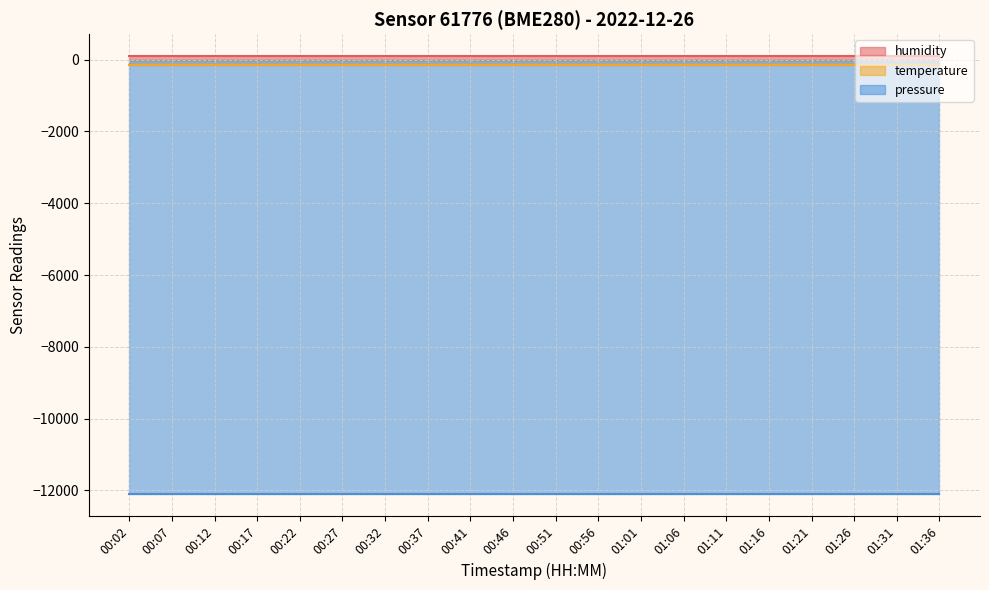

True or false: humidity and pressure intersect in this chart.

False